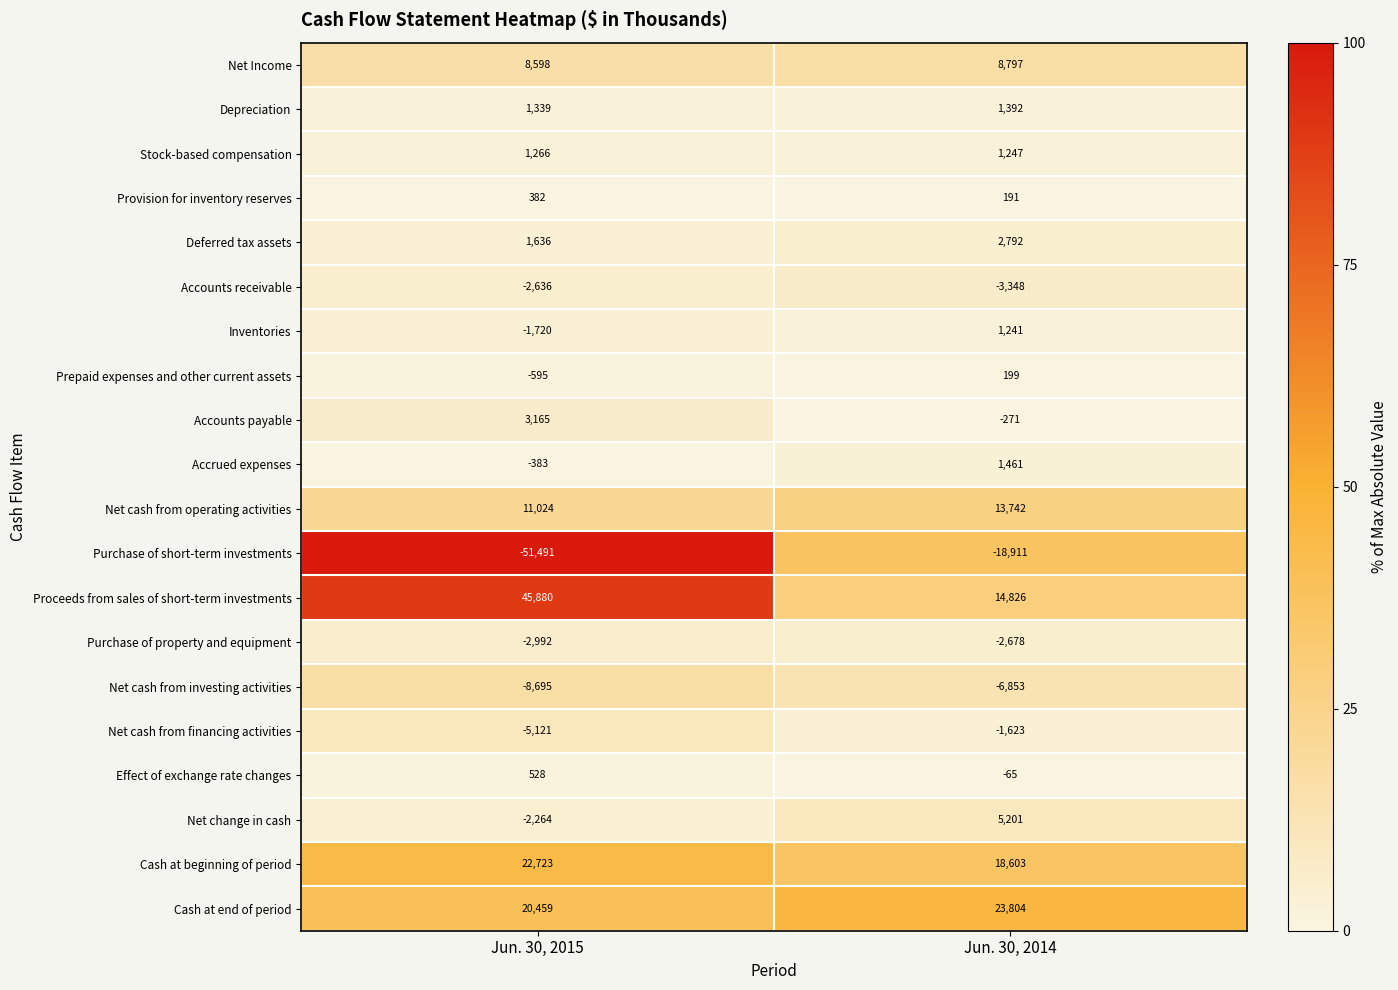

What is the difference between the highest and lowest values at Jun. 30, 2014?

42715